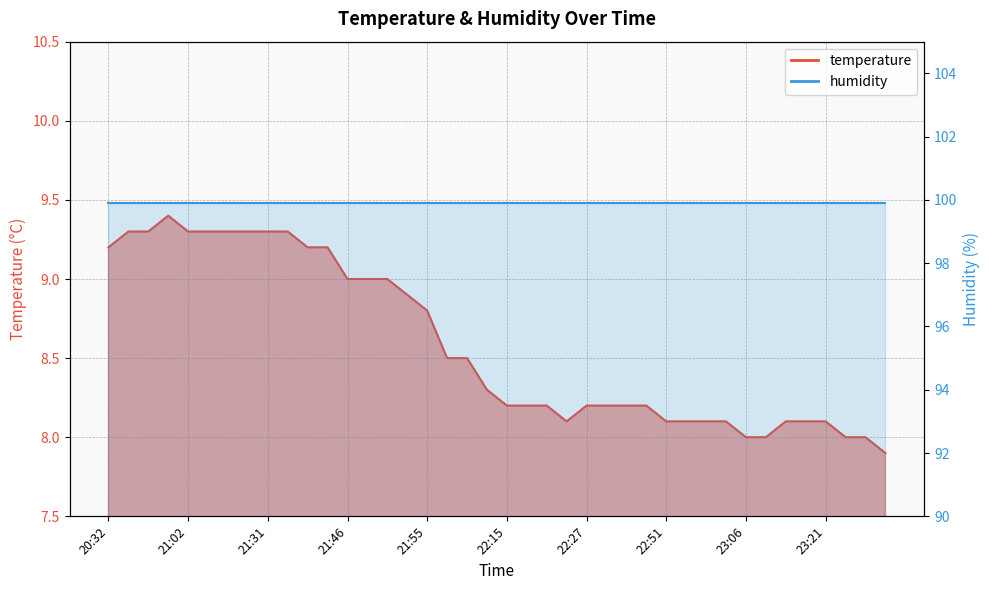

Count the number of values greater than 8.

35